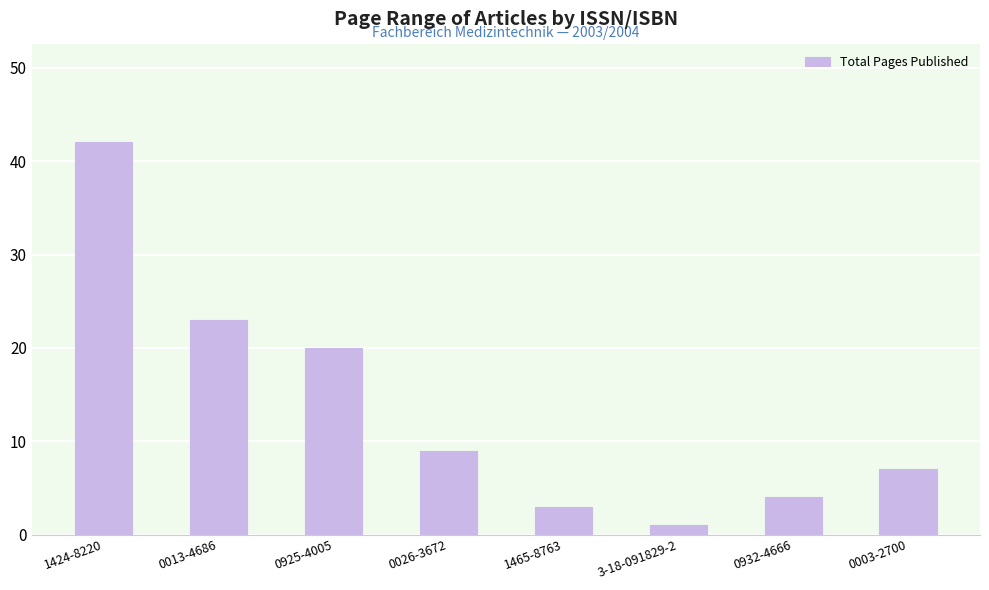

What is the label of the 1st bar from the left?

1424-8220